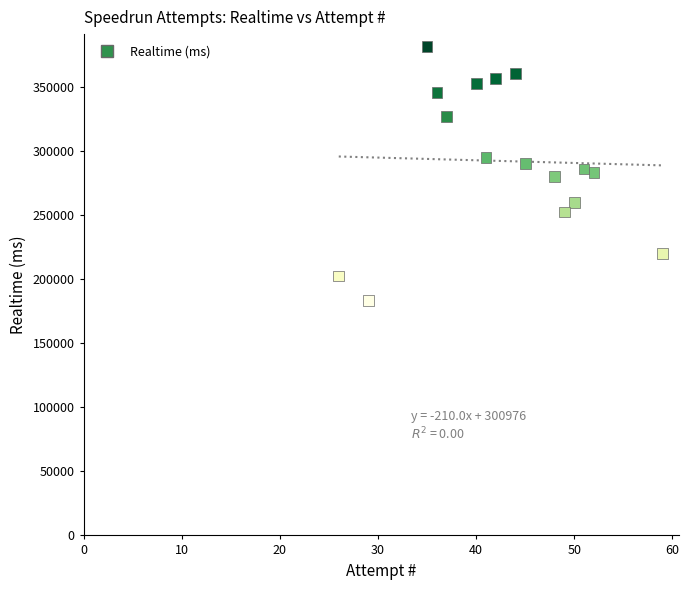

What is the range of Y values (max minus min)?

198112